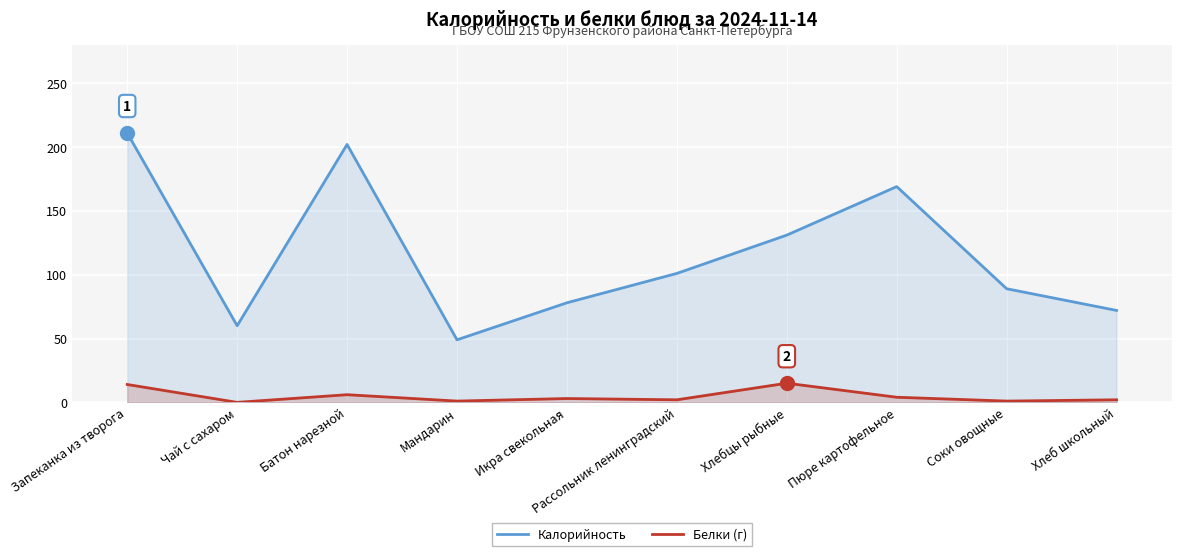

What is the value of the Белки (г) point at the 4th from the left?

1